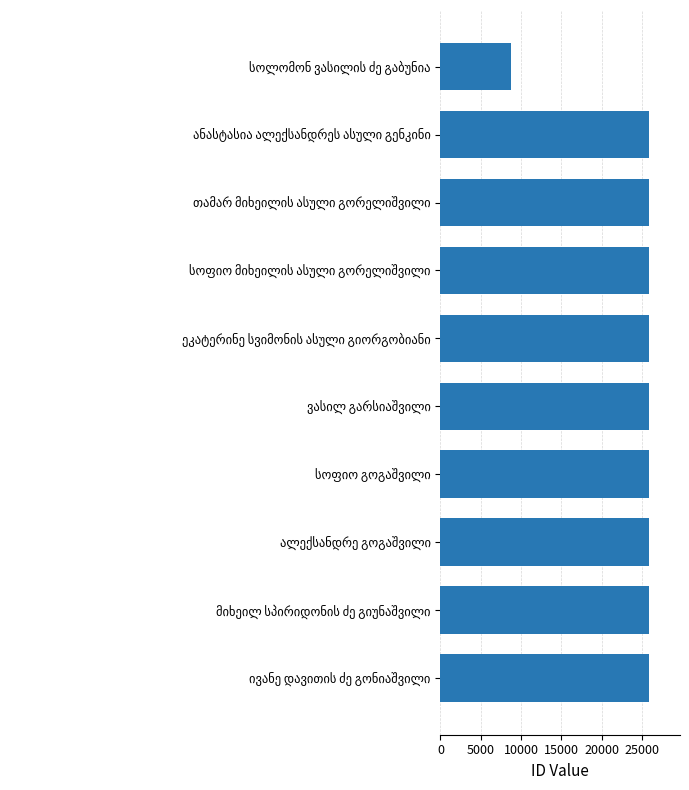

What is the smallest value displayed?

8777